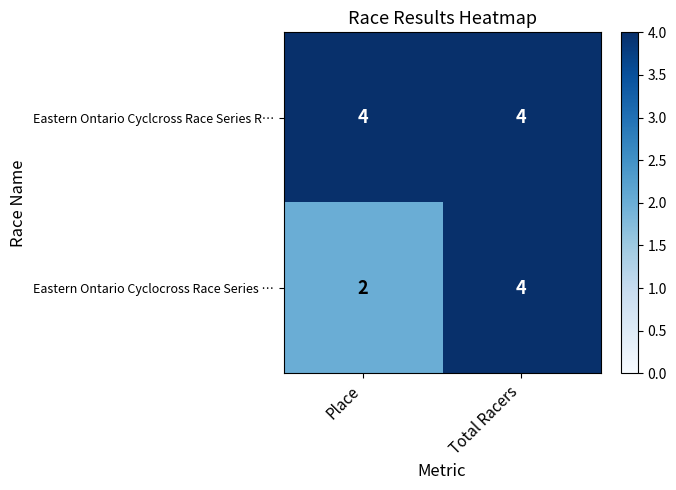

At Place, list the series in order from largest to smallest.

Eastern Ontario Cyclcross Race Series R…, Eastern Ontario Cyclocross Race Series …